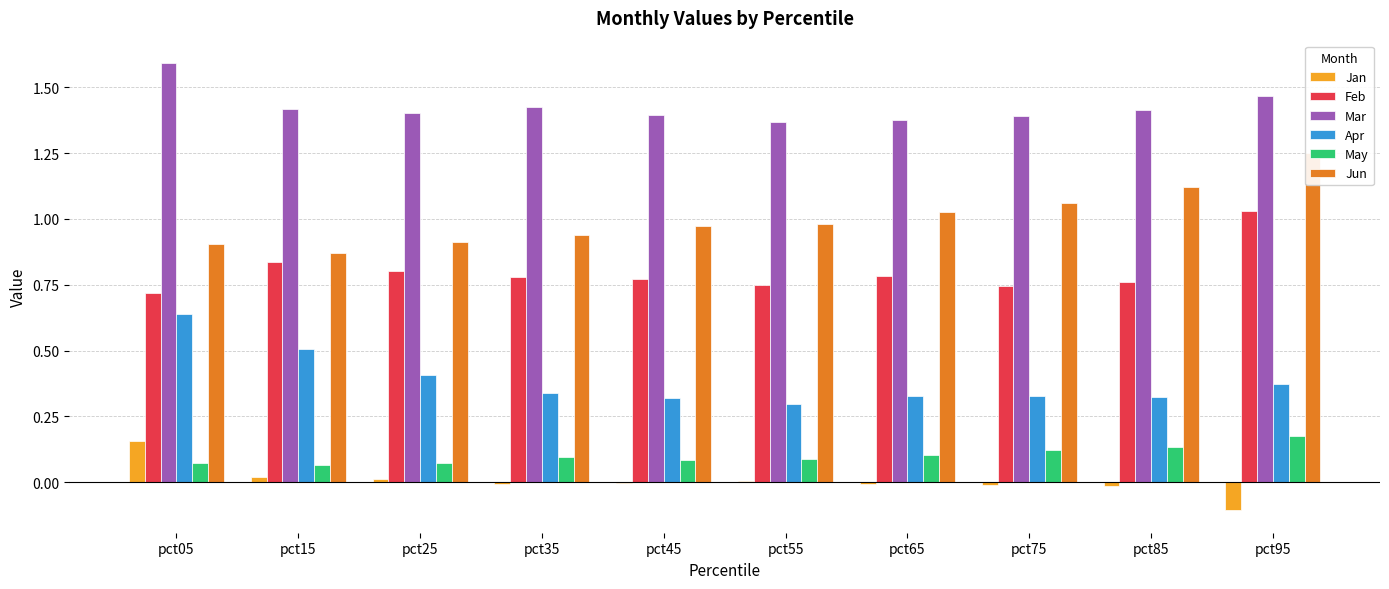

Does the chart contain any negative values?

Yes